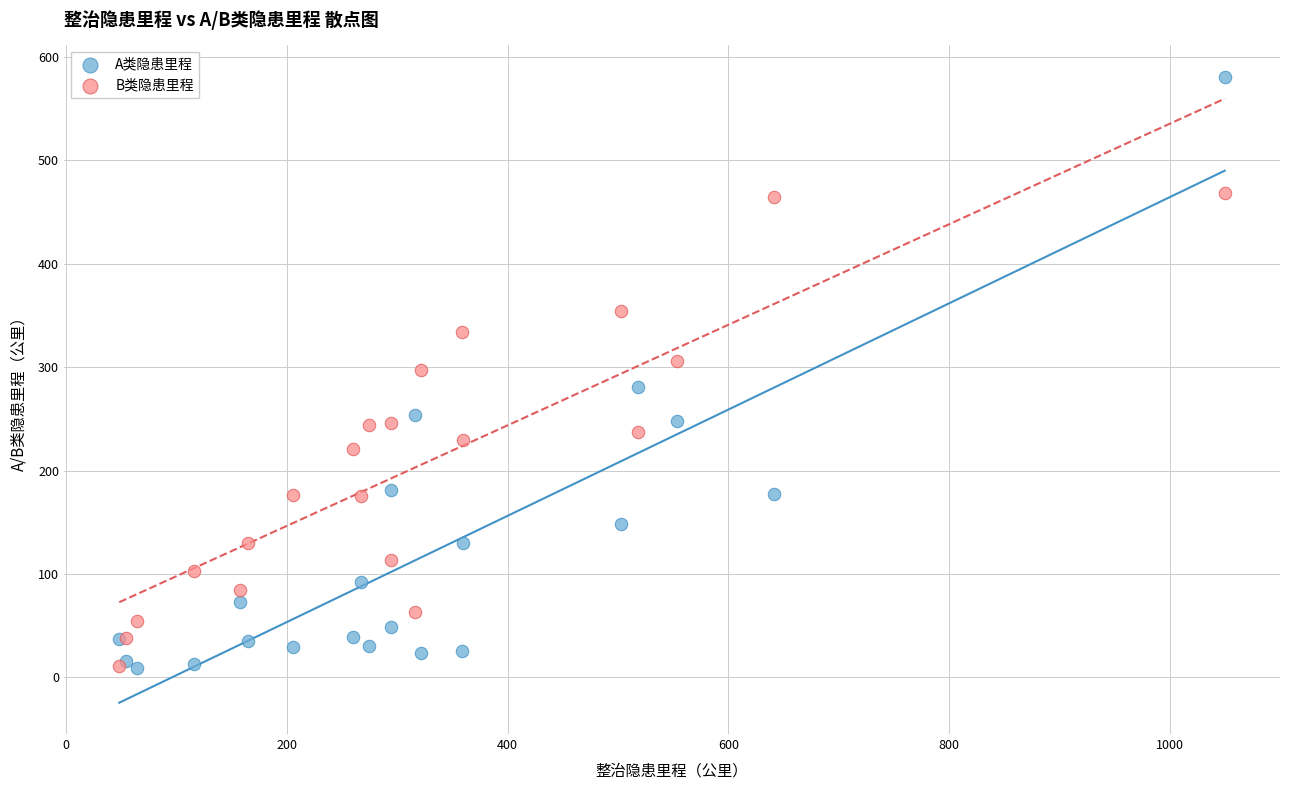

What are all the series names shown in the legend?

A类隐患里程, B类隐患里程